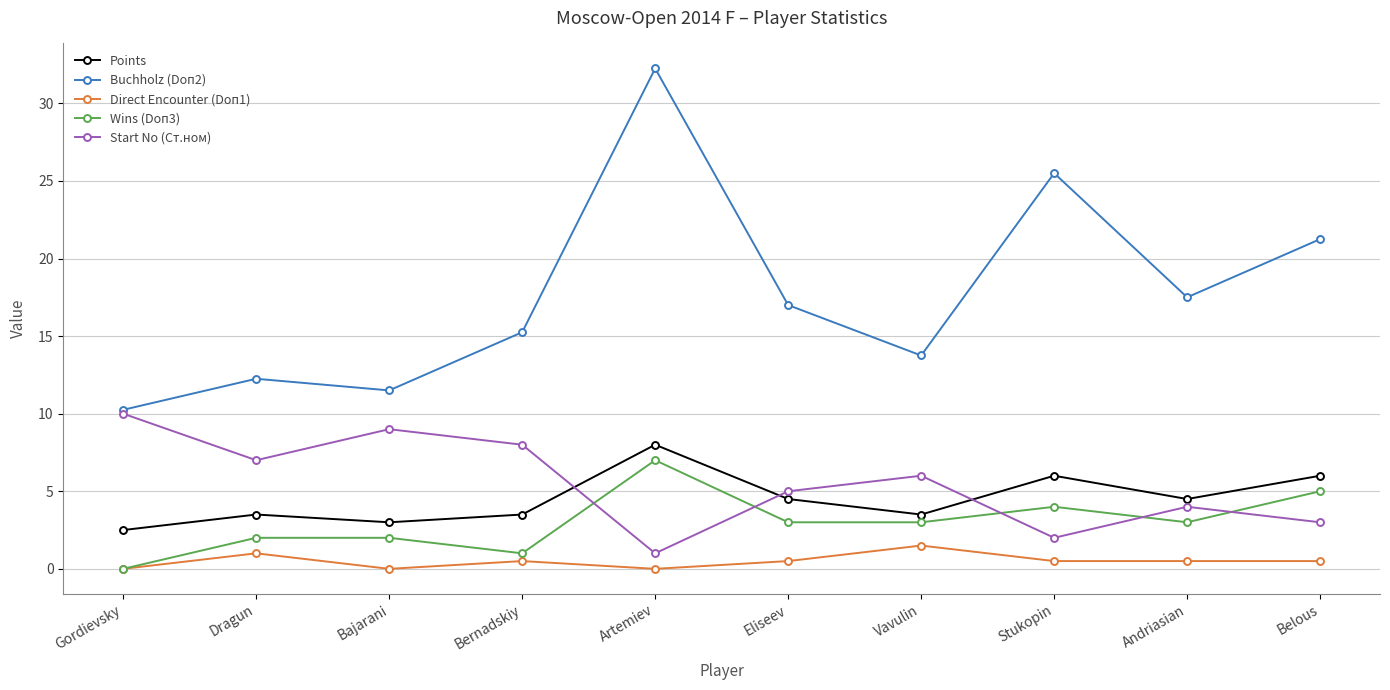

How many lines are shown in the chart?

5